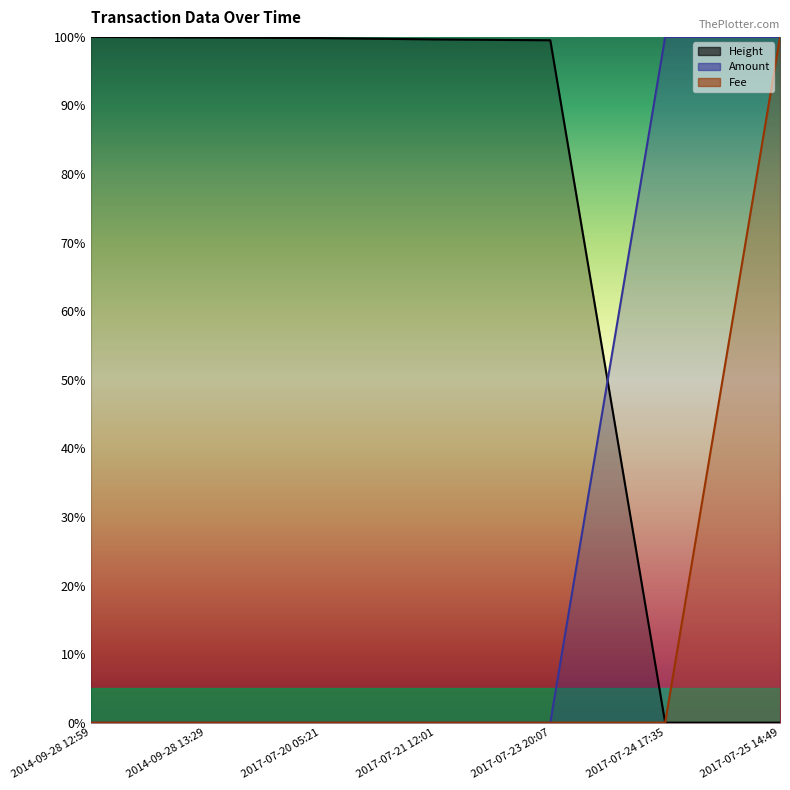

List the series in order of their peak value, highest first.

Height, Amount, Fee